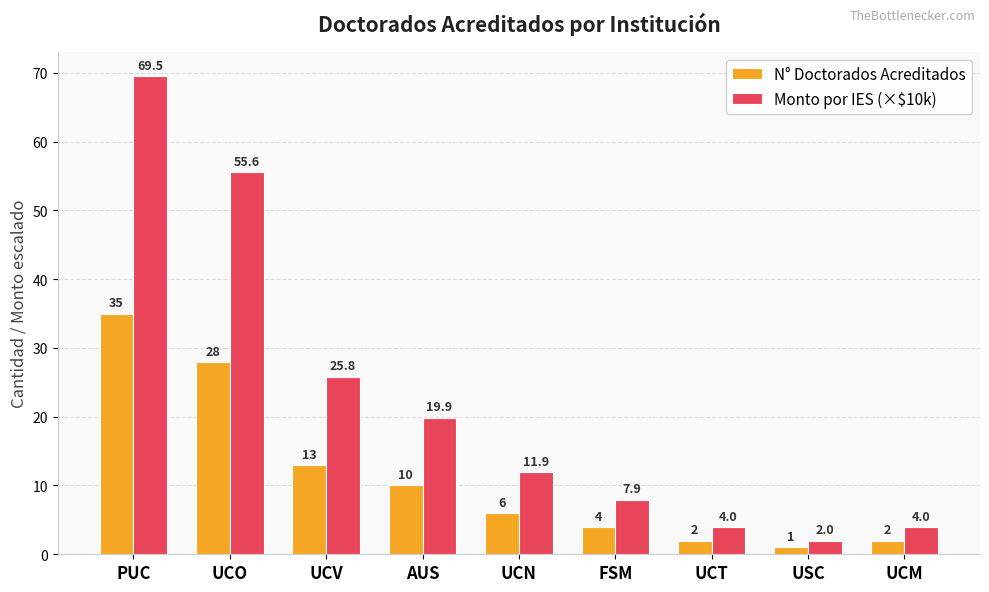

What are all the series names shown in the legend?

N° Doctorados Acreditados, Monto por IES (×$10k)